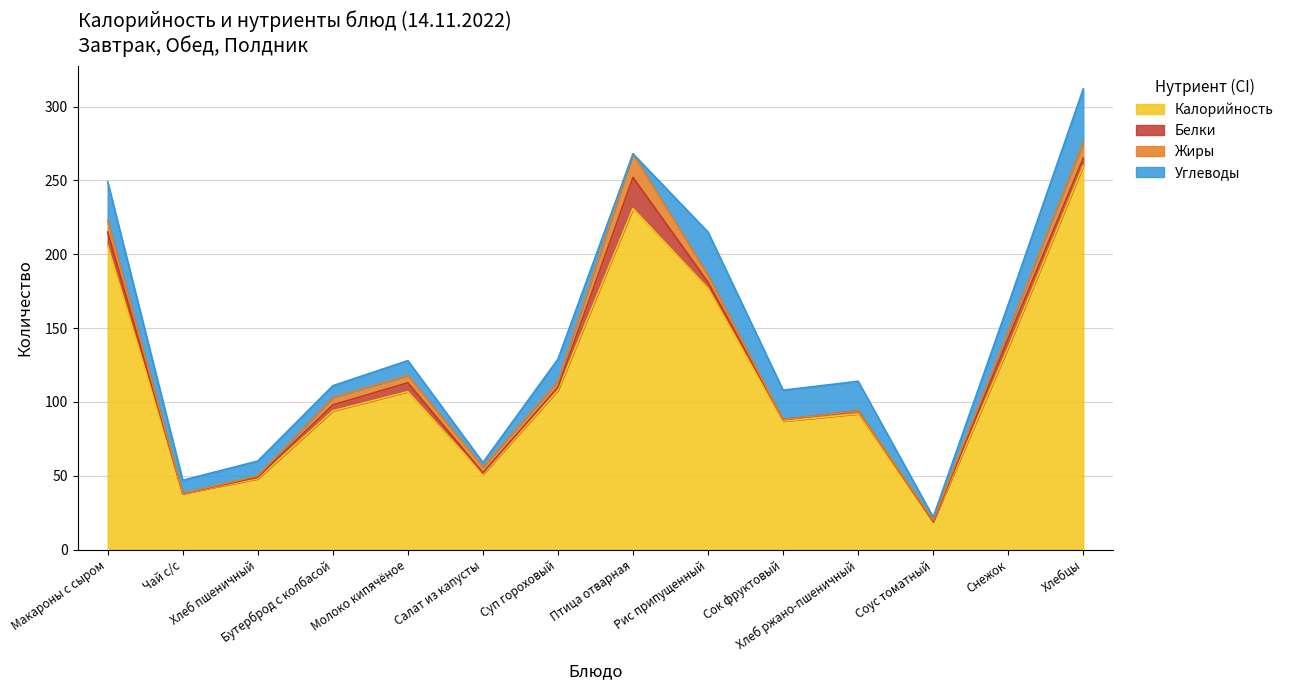

The Калорийность series shows 38 at Чай с/с. True or false?

True